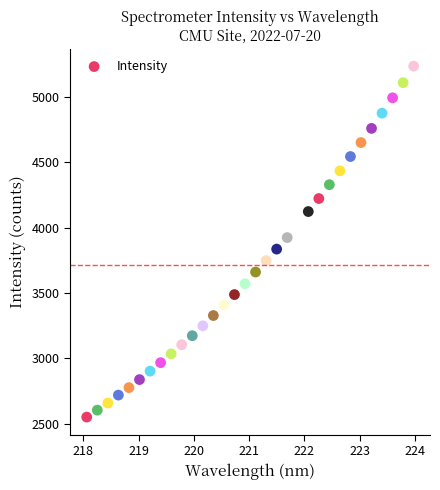

What is the range of Y values (max minus min)?

2687.3